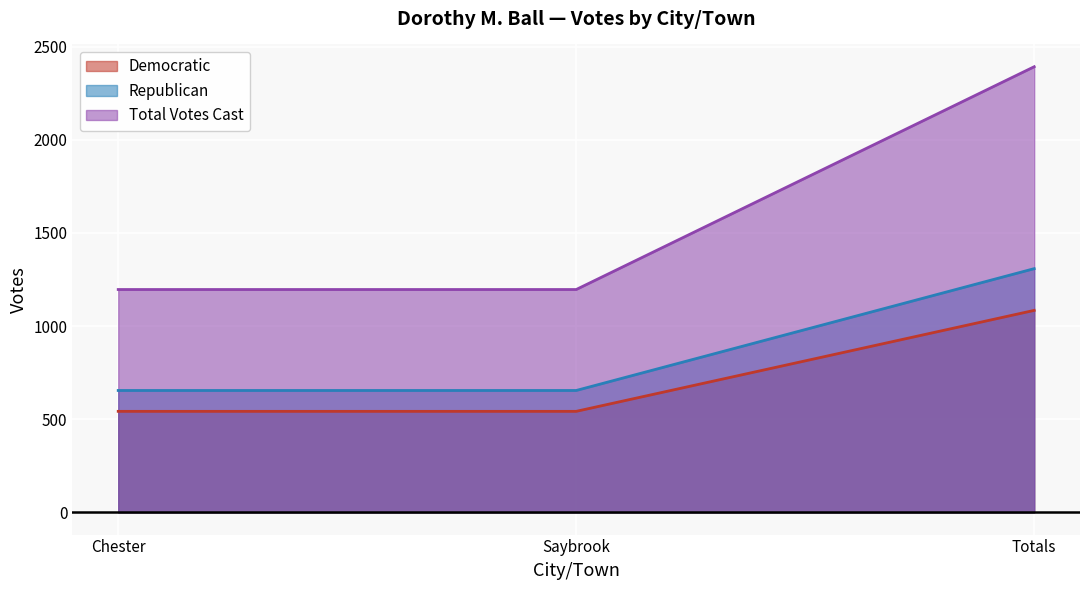

Rank the series by their maximum value, from highest to lowest.

Total Votes Cast, Republican, Democratic